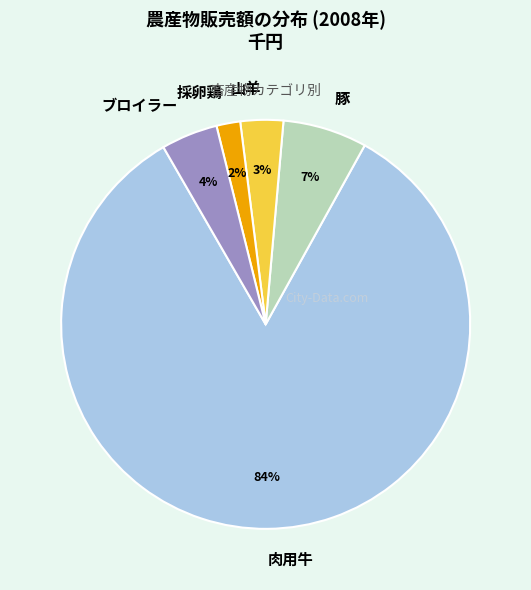

Between ブロイラー and 採卵鶏, which is larger?

ブロイラー